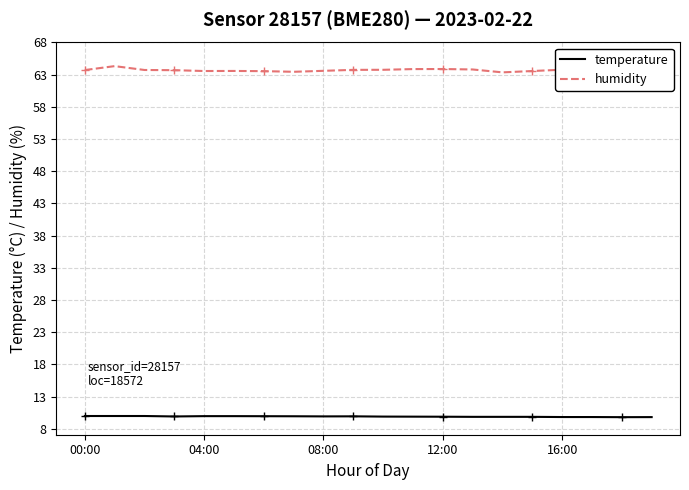

The value of temperature at 04:00 is 4.7. True or false?

False